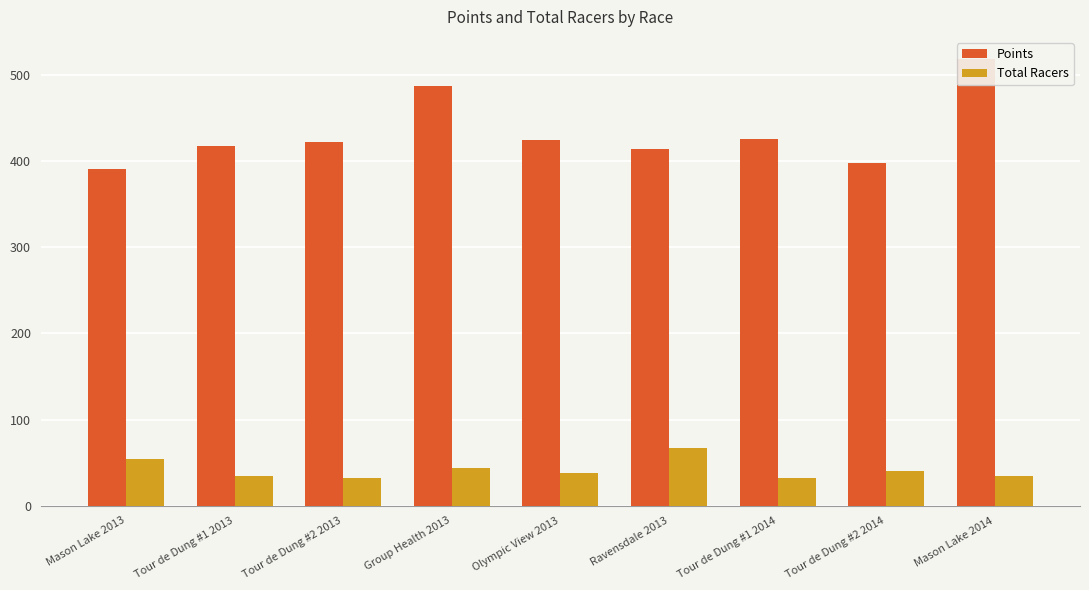

What is the approximate value of Total Racers at Mason Lake 2013?

54.0